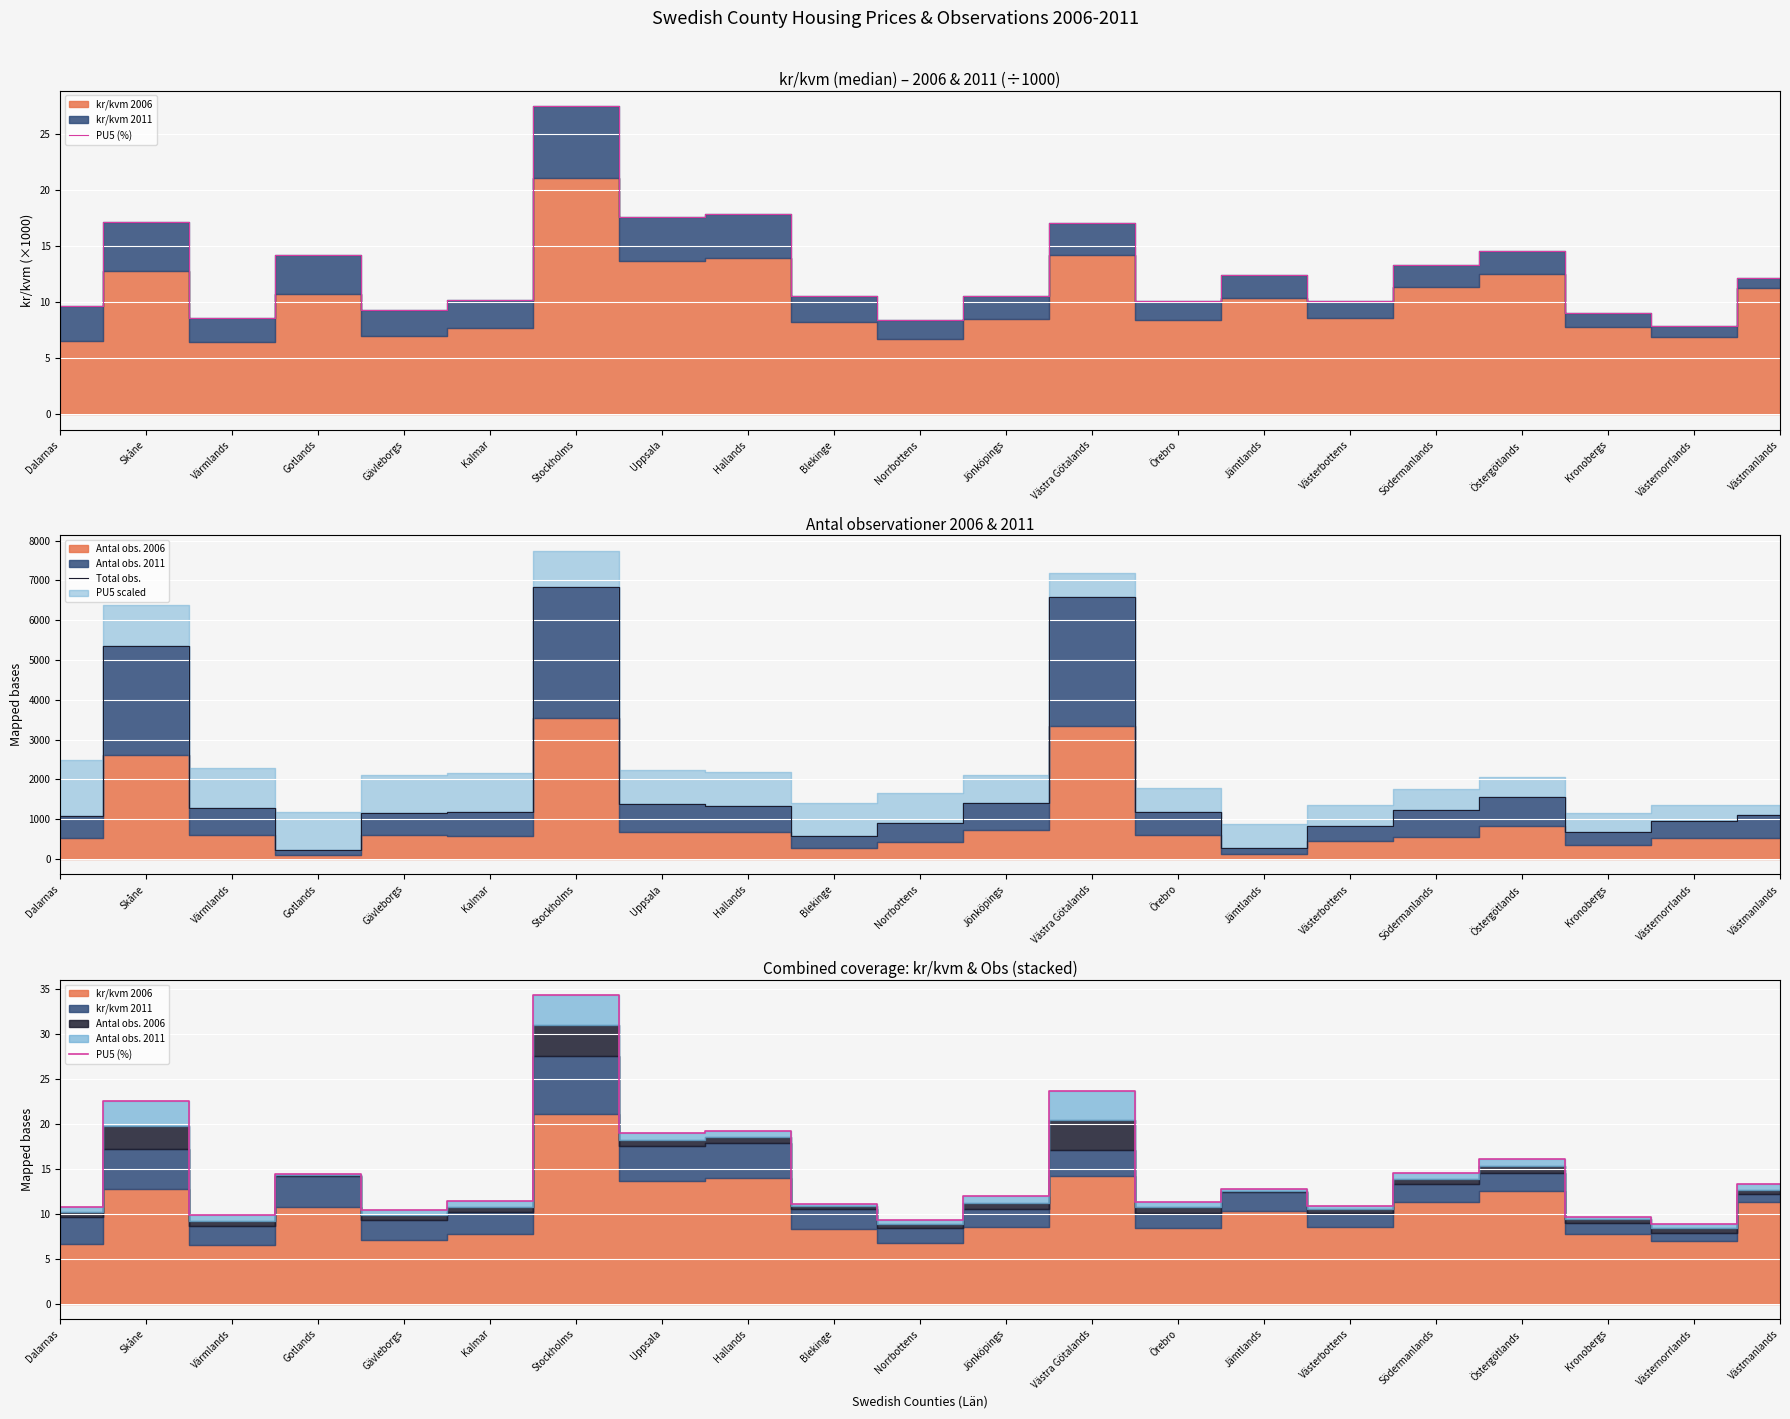

Does the chart display data point markers on the line(s)?

No